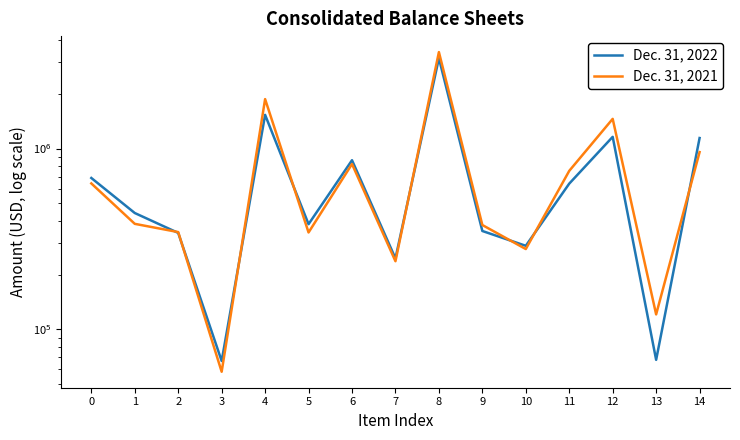

Which category has the highest value across all series?

8